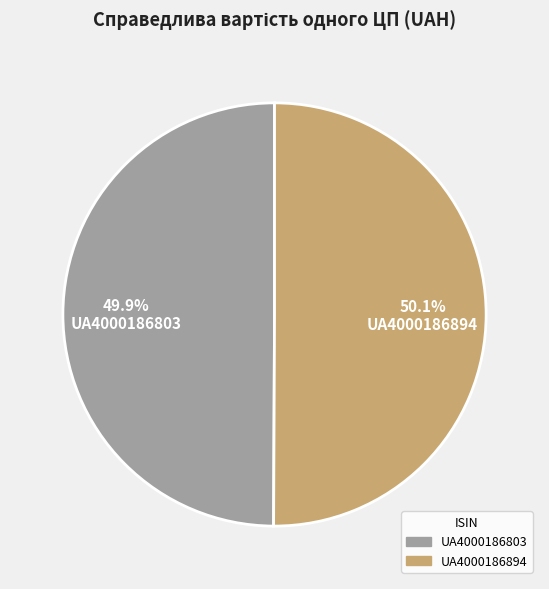

The UA4000186894 slice represents 55% of the pie. True or false?

False